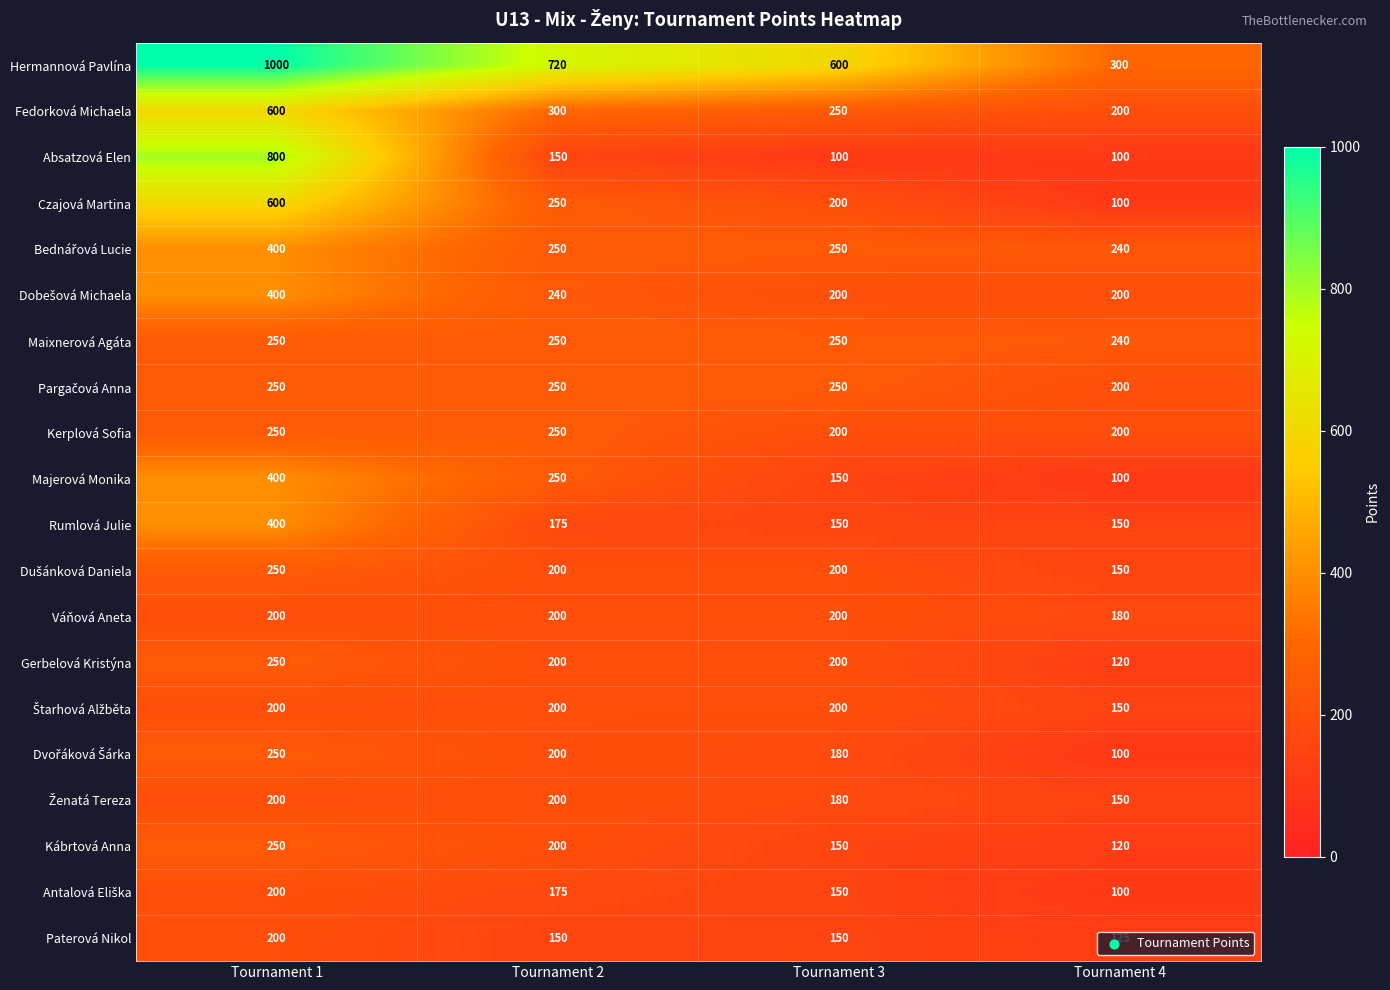

Which series has the largest total across all categories?

Hermannová Pavlína